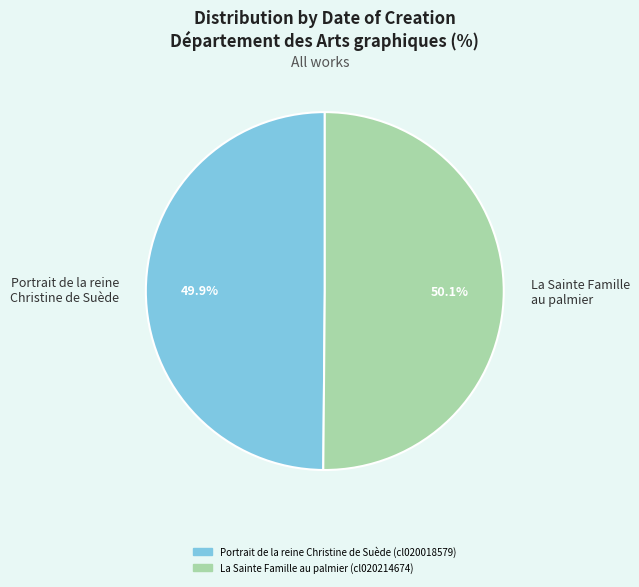

Approximately how many times larger is the value at La Sainte Famille au palmier compared to Portrait de la reine Christine de Suède?

1.0